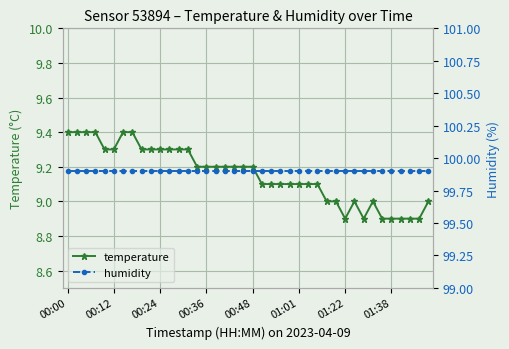

Is it true that humidity equals 146.5 at 26?

False